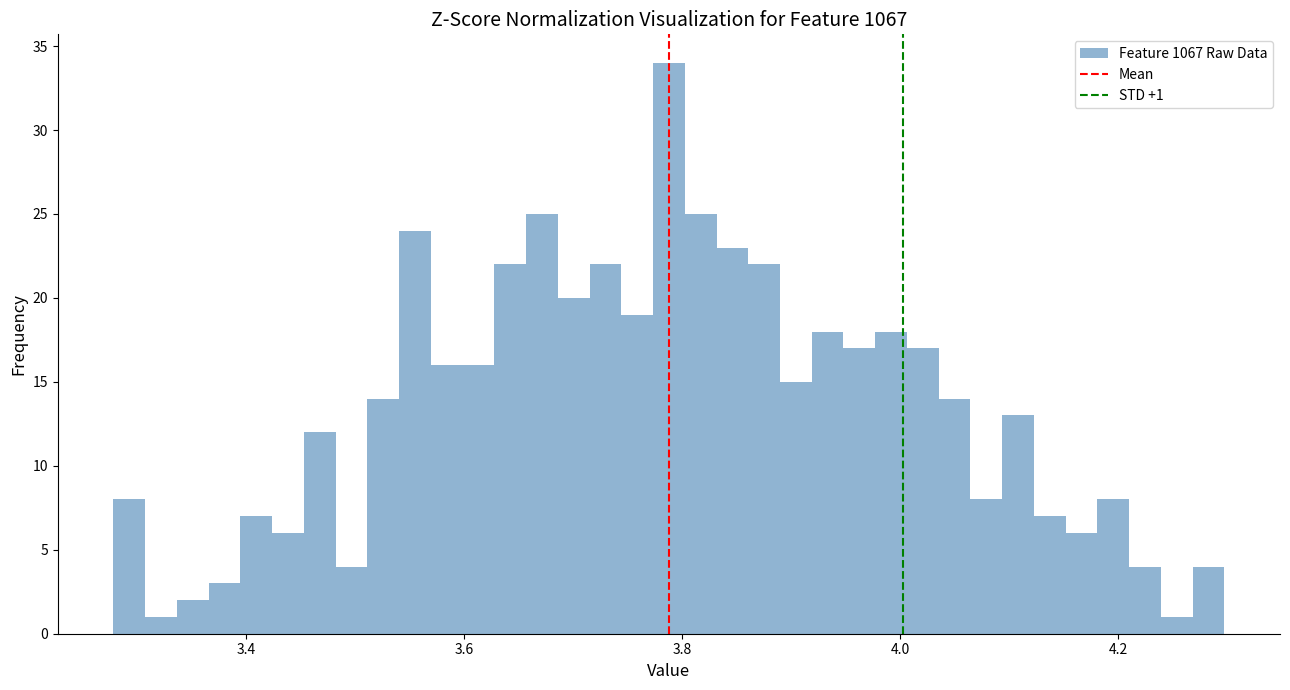

Read against the x-axis, roughly where is the centre of the tallest bar?

3.78